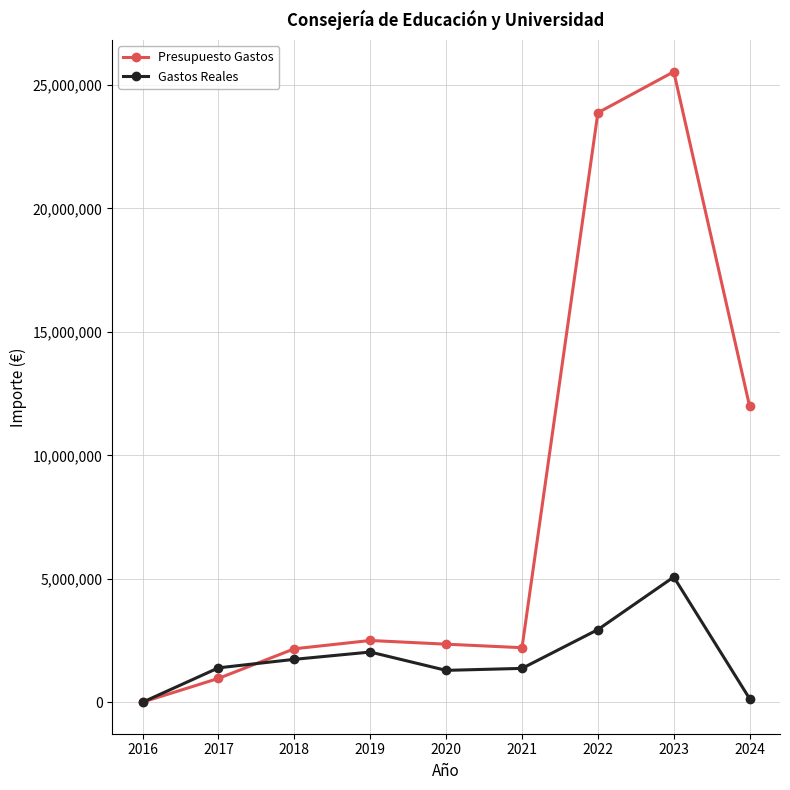

How many interior local peaks does the Gastos Reales series have?

2